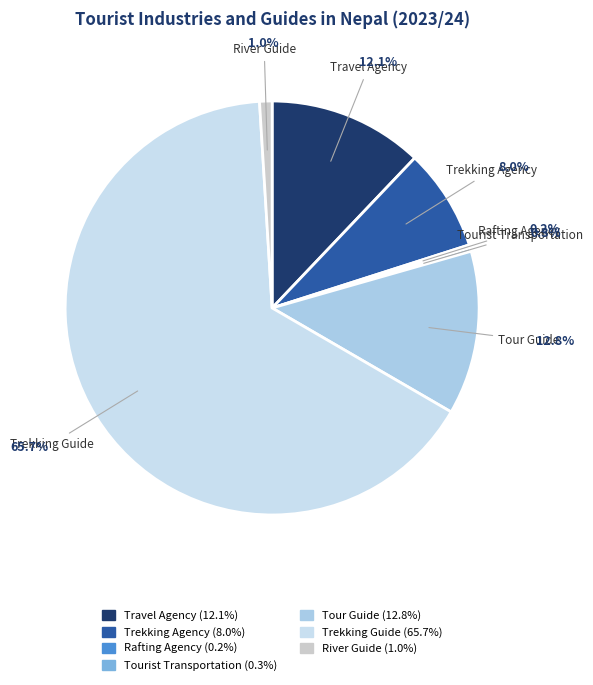

What is the ratio of the value at Travel Agency to the value at Trekking Guide?

0.2